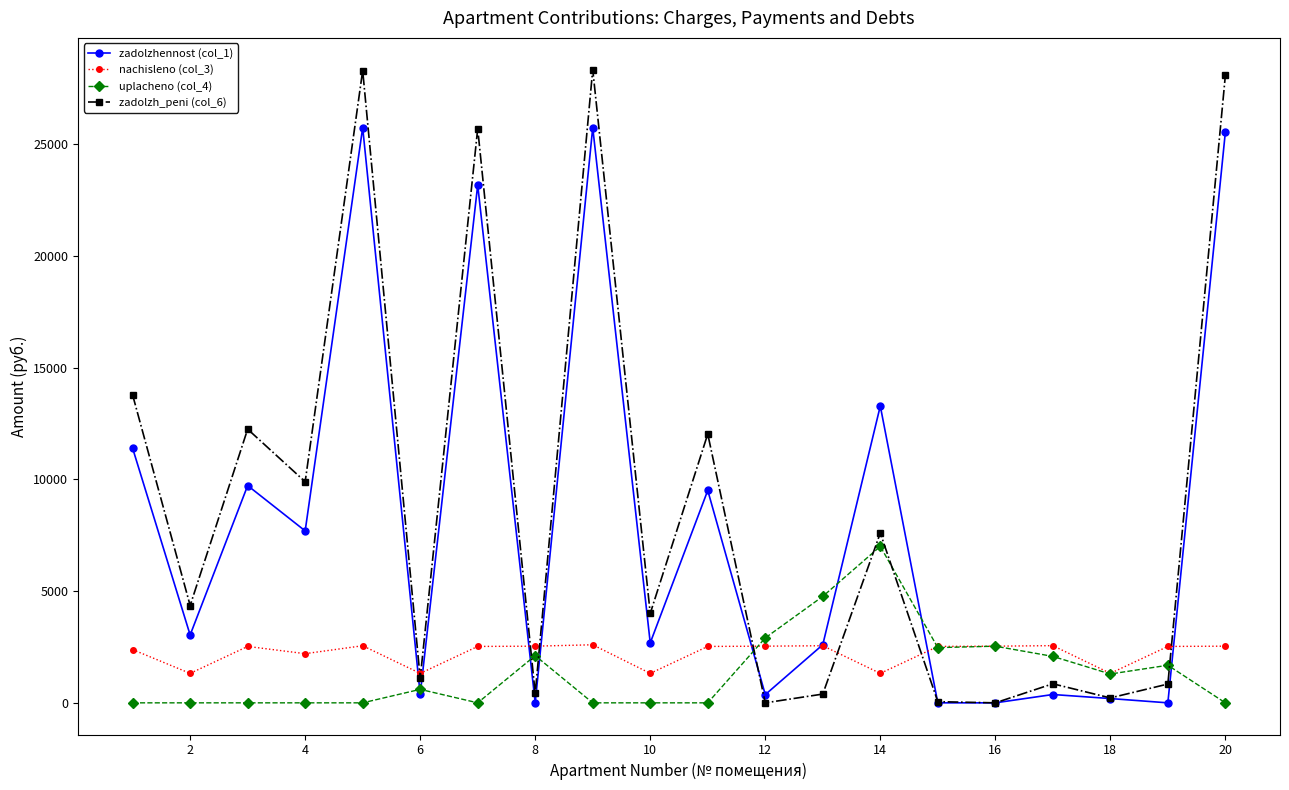

At how many categories does at least one series exceed 5720?

9